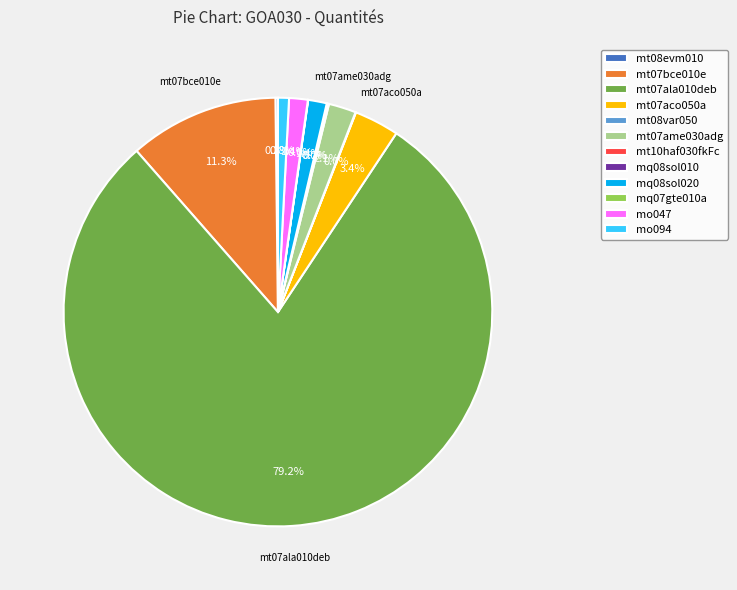

Is there any slice that represents more than half of the pie?

Yes